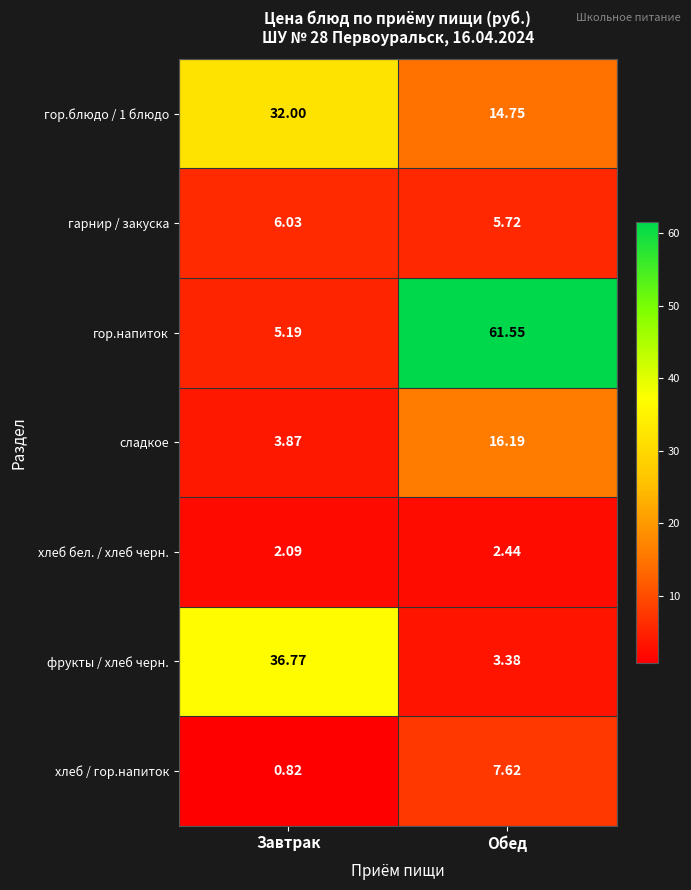

Where is гор.блюдо / 1 блюдо nearest to the value 23?

Обед